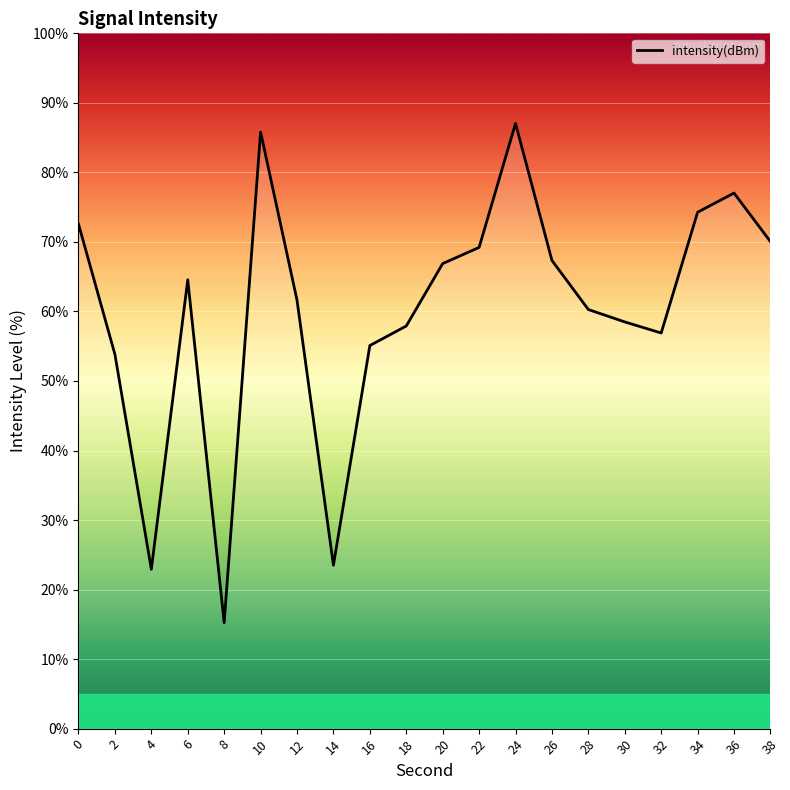

The chart shows a value of 60.3 at 28. True or false?

True